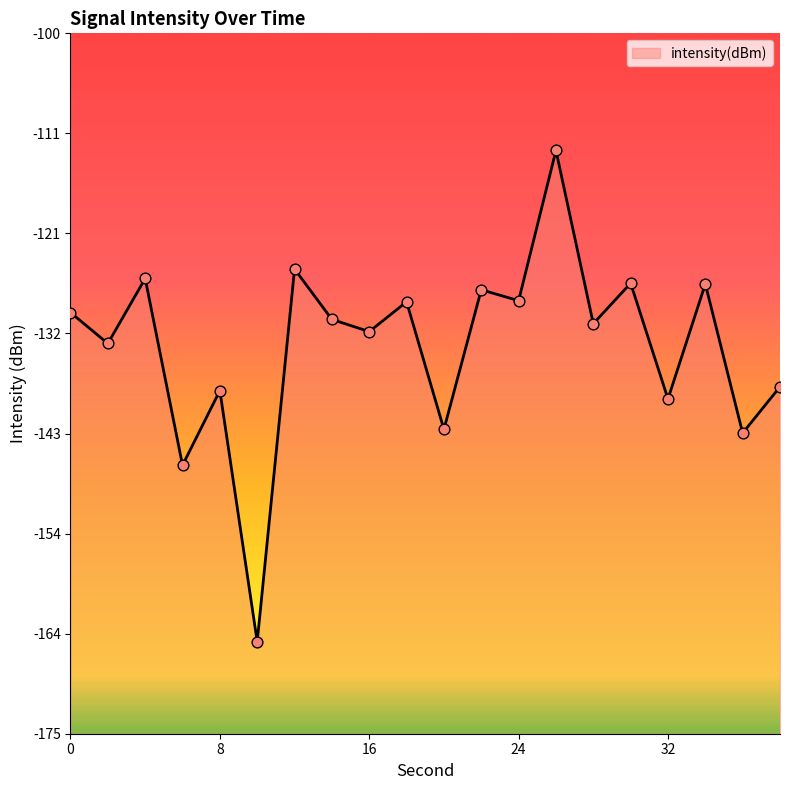

Between 28 and 38, which is larger?

28